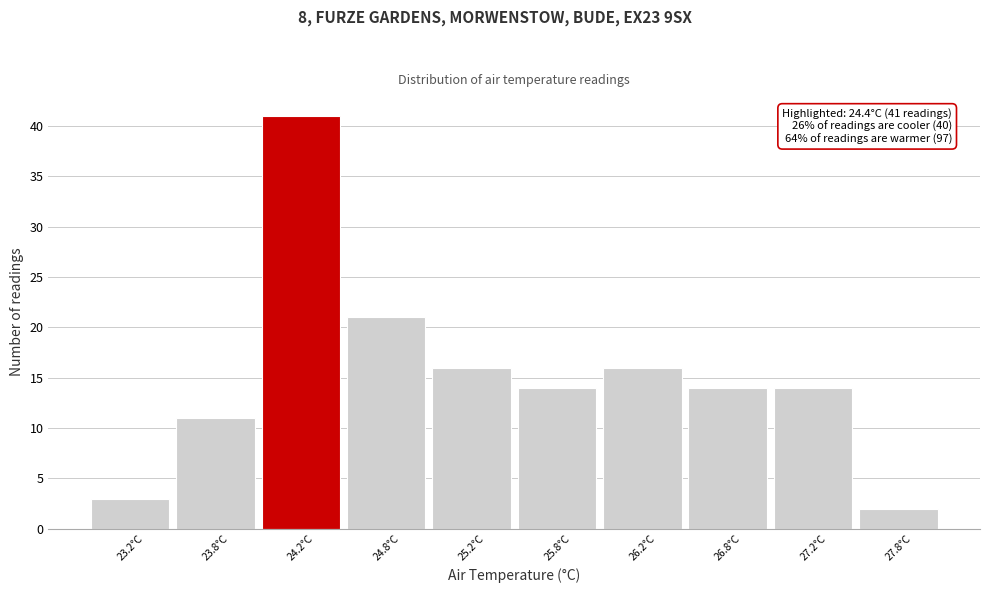

Which range on the x-axis has the tallest bar?

24.0 to 24.5